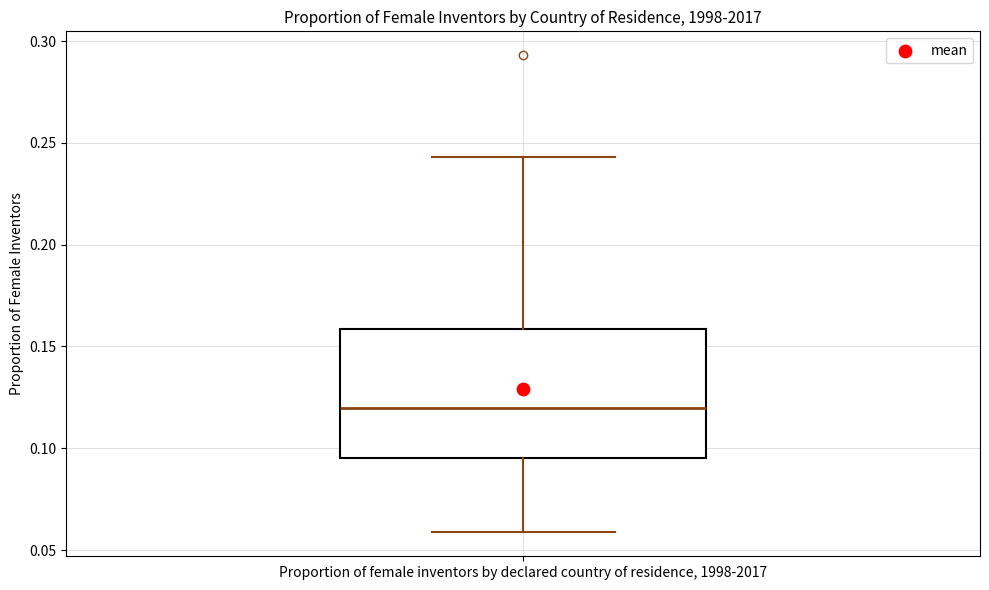

Read this box plot against the y-axis: the position of the median line, the range covered by the box, and the ends of both whiskers. The values are not printed on the chart, so give them approximately, as read against the axis.

median 0.120, box 0.095 to 0.160, whiskers 0.060 to 0.245